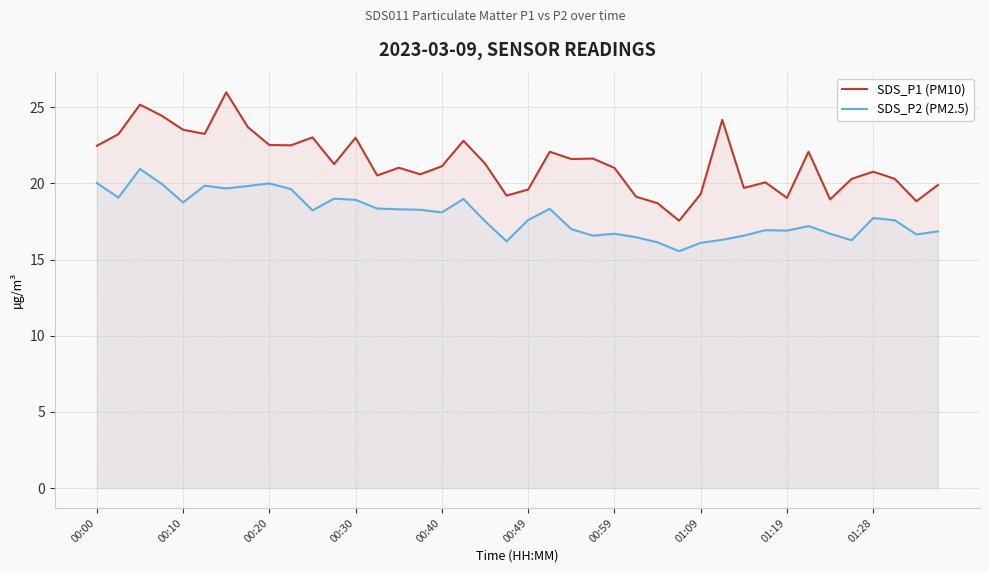

The SDS_P1 (PM10) series shows 35.6 at 11. True or false?

False